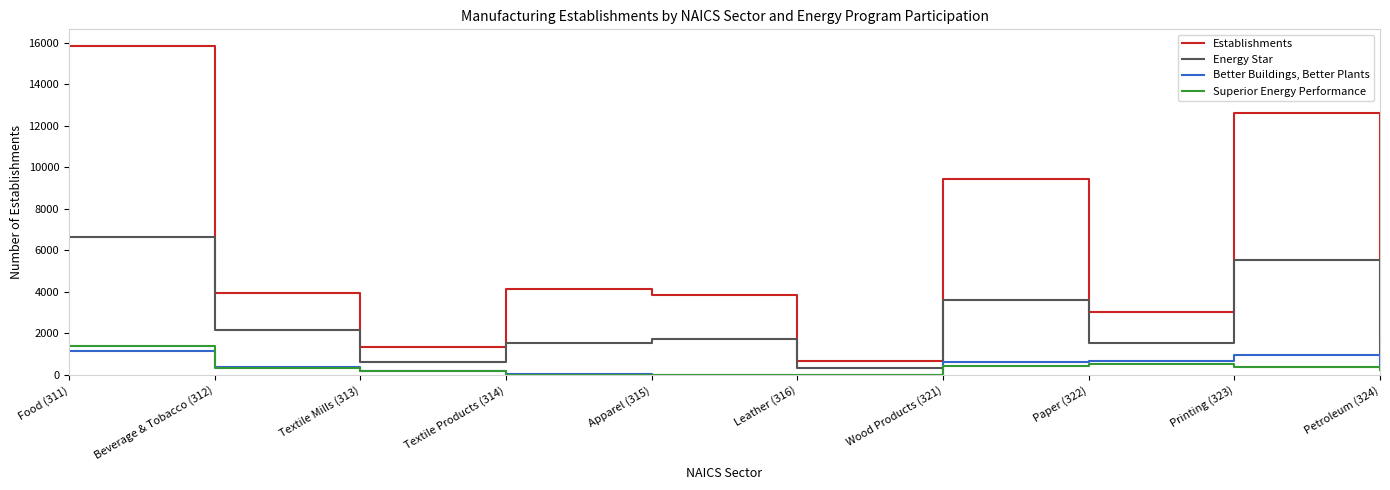

In Better Buildings, Better Plants, how many points are higher than both neighbors (excluding endpoints)?

1